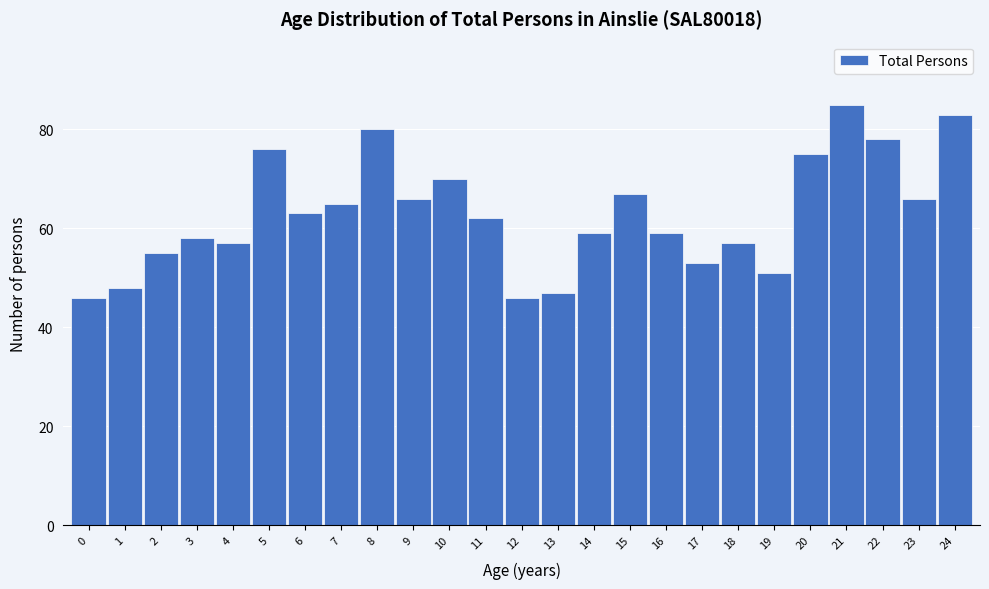

Reading left to right, list all the values displayed in this chart.

46	48	55	58	57	76	63	65	80	66	70	62	46	47	59	67	59	53	57	51	75	85	78	66	83